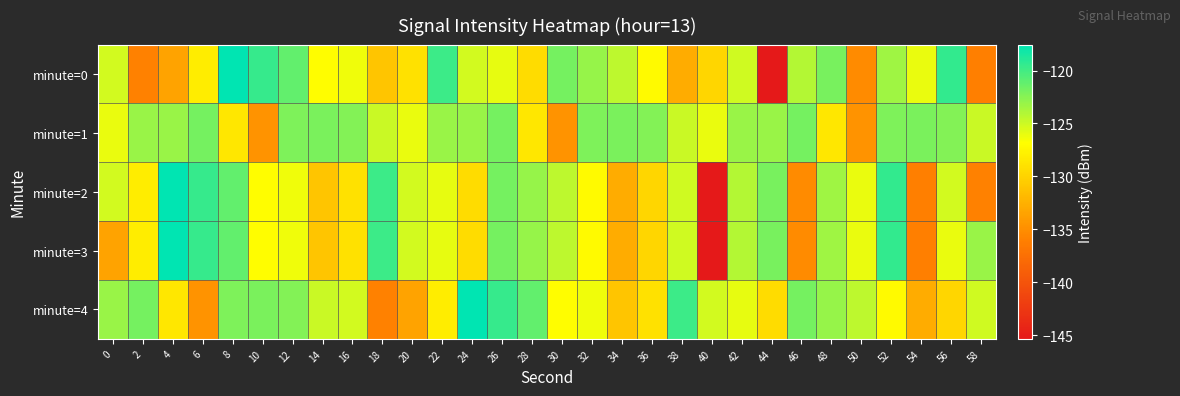

How many data points does each series have?

30